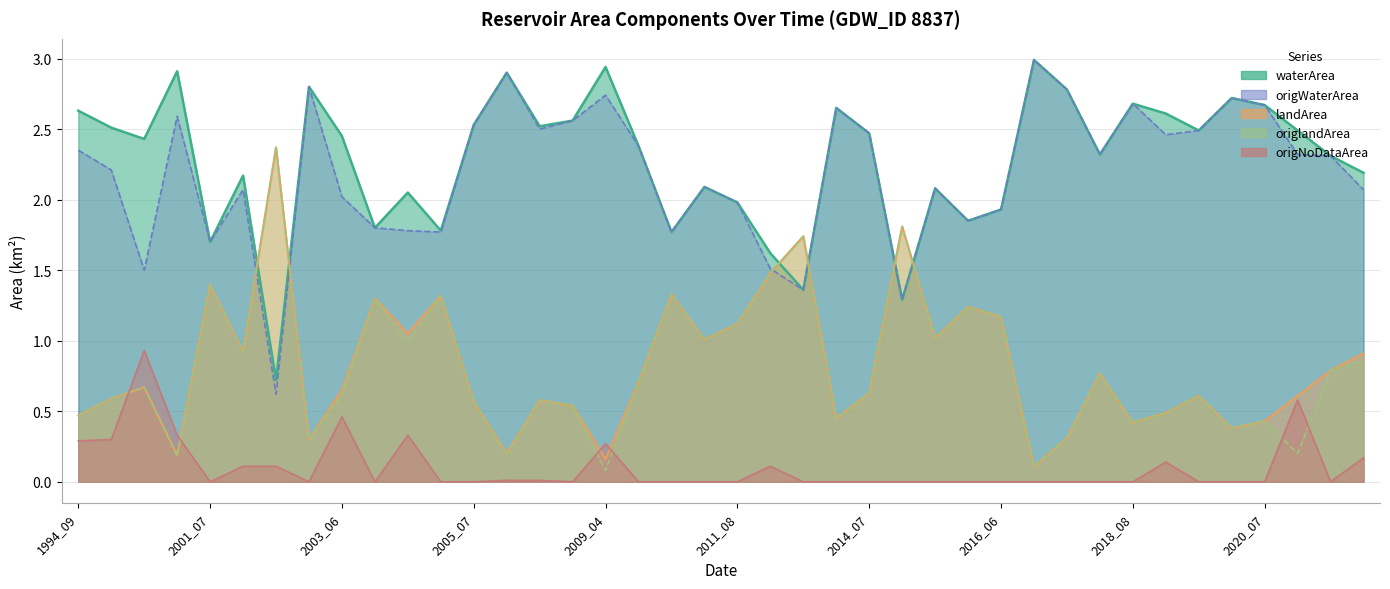

What is the highest value of the origNoDataArea series?

0.9